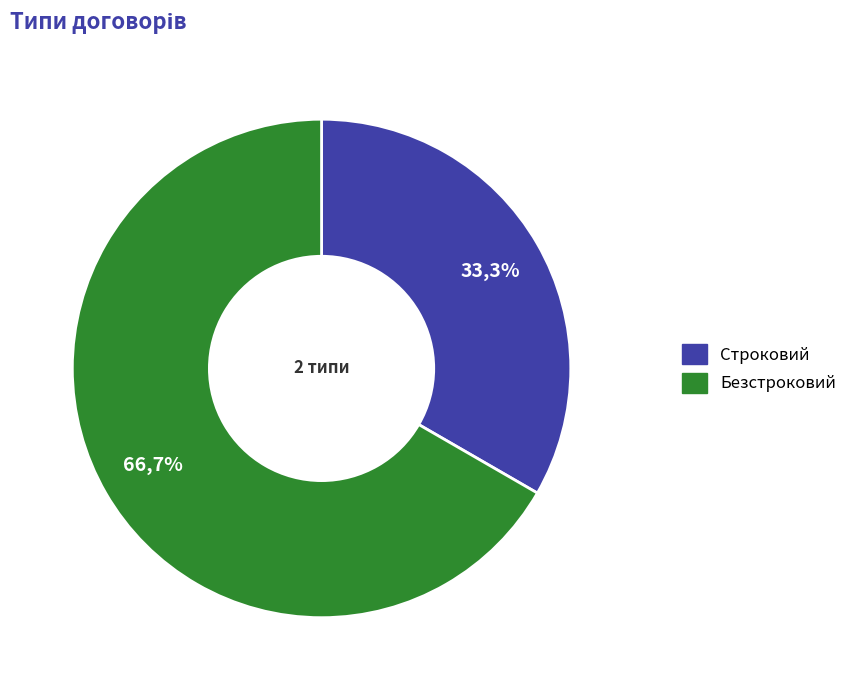

What is the change in value from Строковий to Безстроковий?

+1